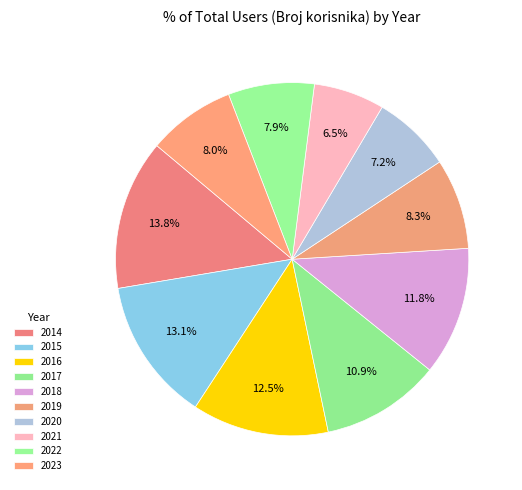

To the nearest percent, what is the difference between the 2014 and 2023 slice percentages?

6%